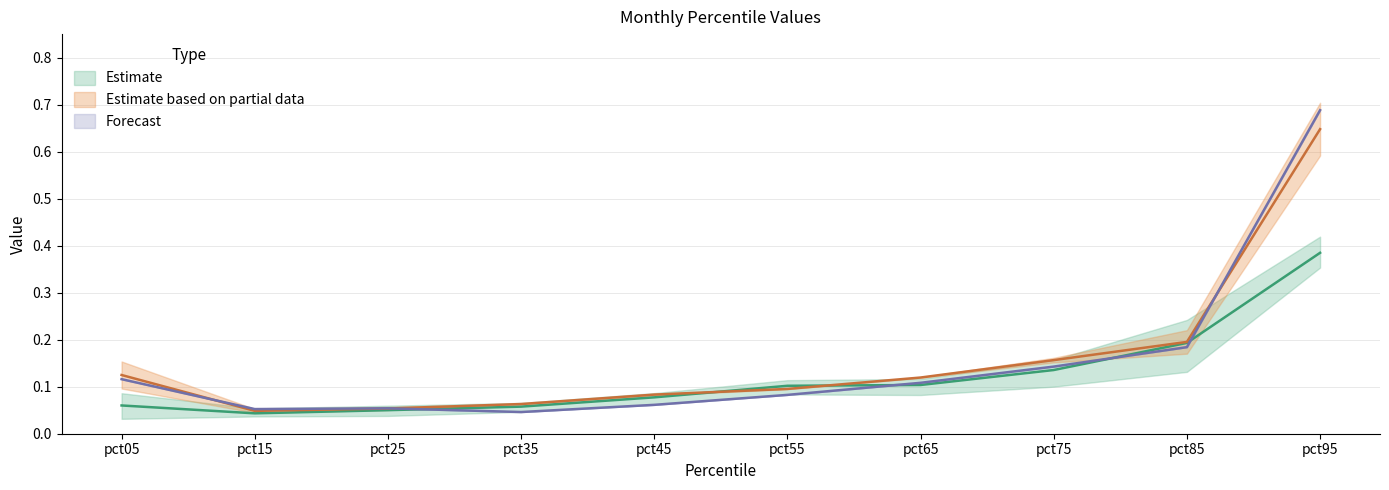

The value of Forecast at pct85 is 0.3. True or false?

False